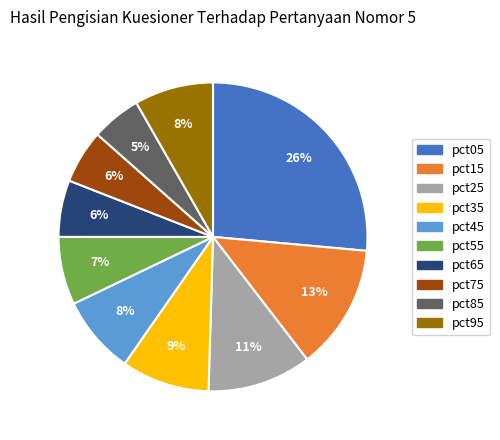

To the nearest percent, what percentage of the pie is pct35?

9%